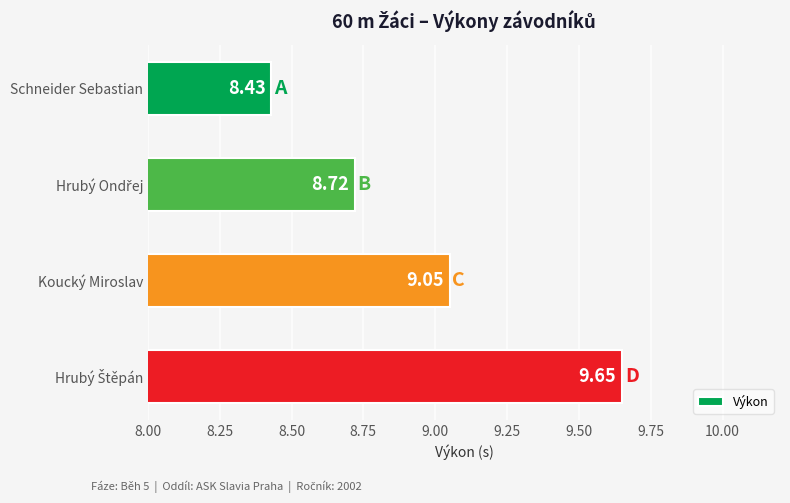

What is the difference between the values at Koucký Miroslav and Schneider Sebastian?

0.6